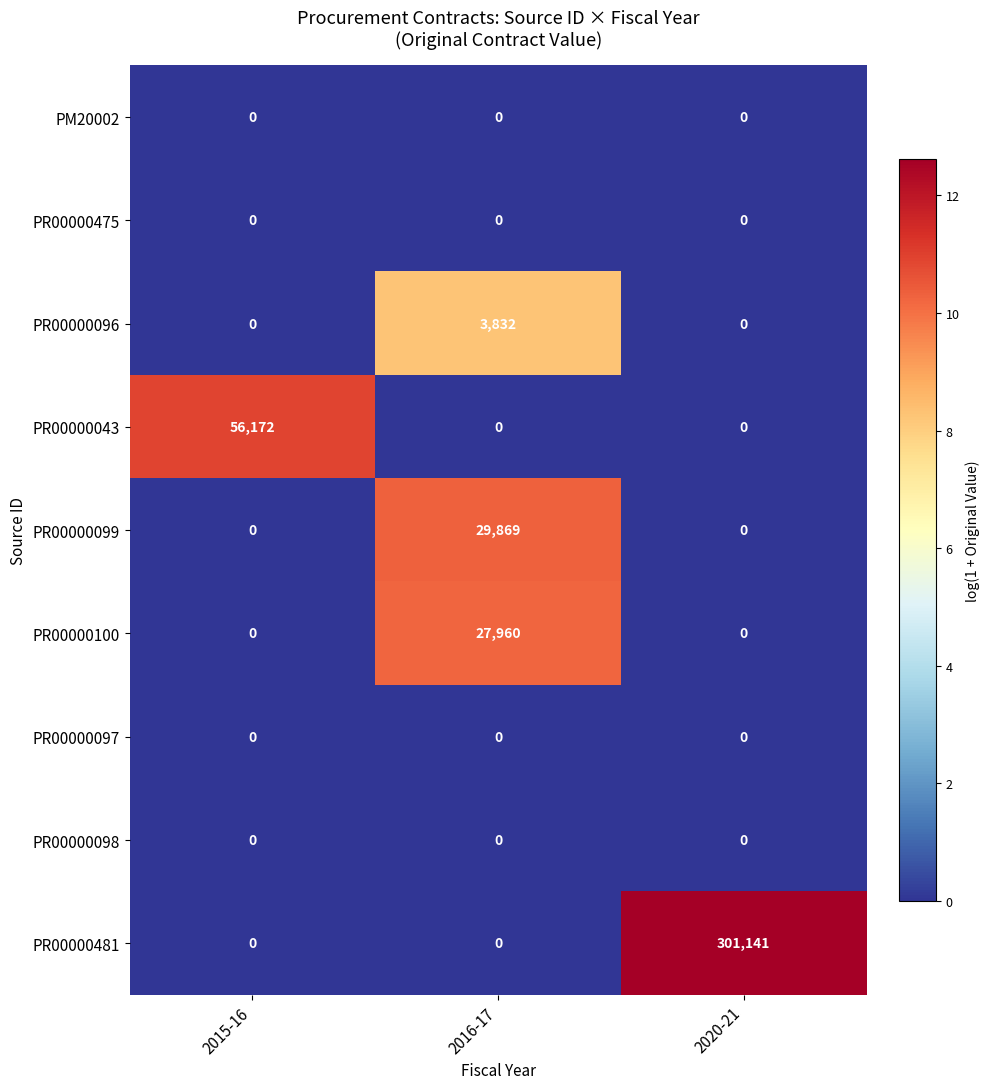

Between 2015-16 and 2016-17, which series saw the biggest shift?

PR00000043